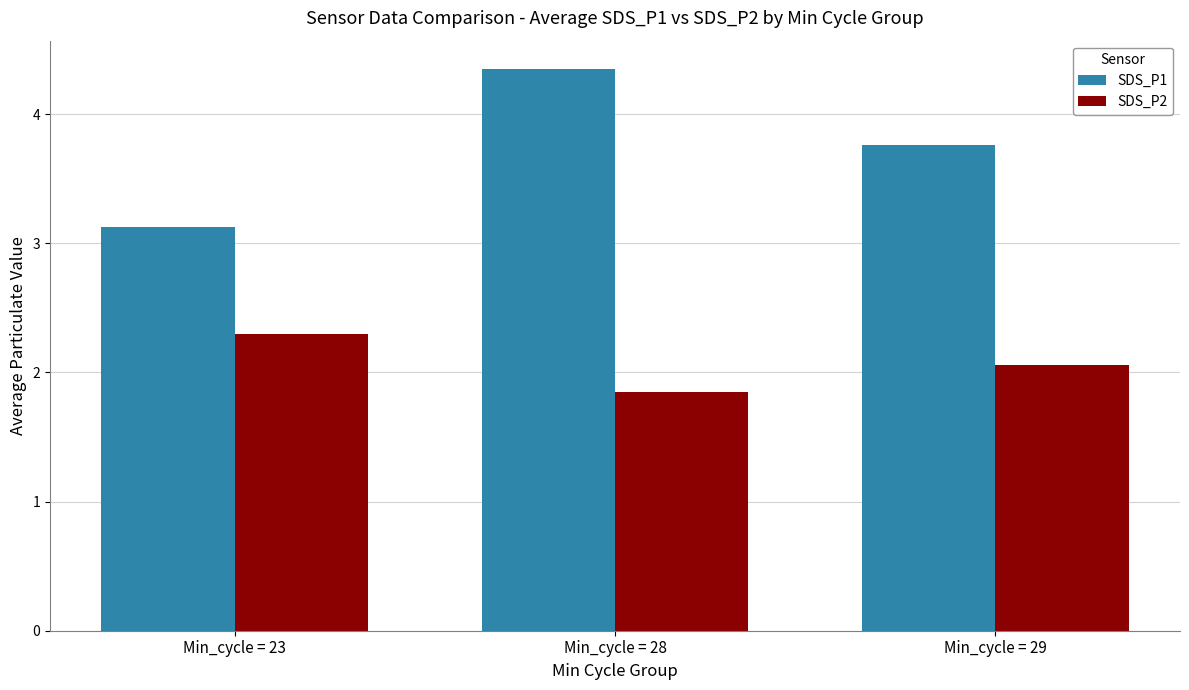

Between Min_cycle = 23 and Min_cycle = 28, which series saw the biggest shift?

SDS_P1